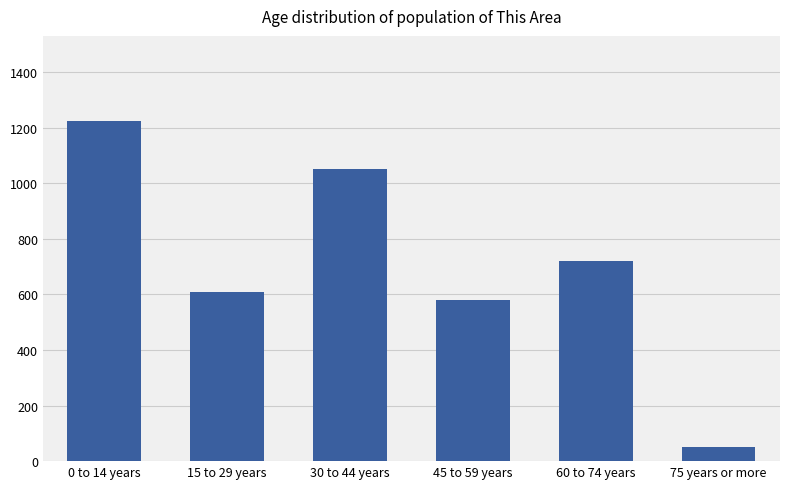

What is the label of the 3rd bar from the left?

30 to 44 years